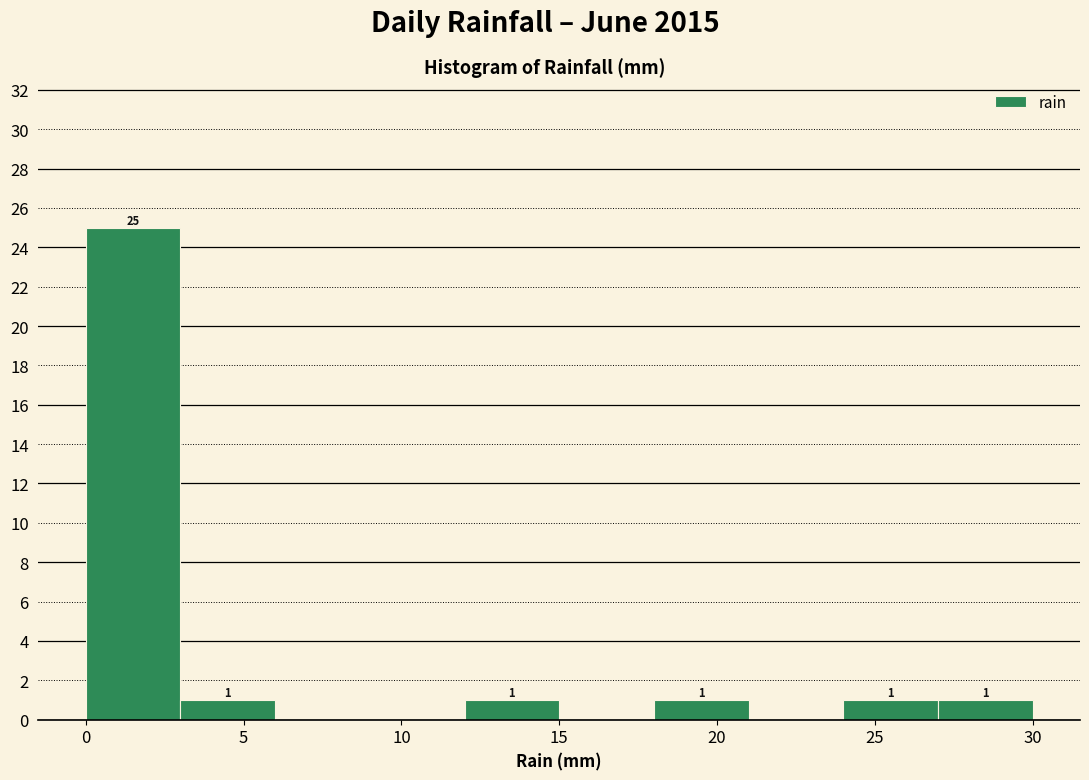

Which range on the x-axis has the tallest bar?

0 to 3